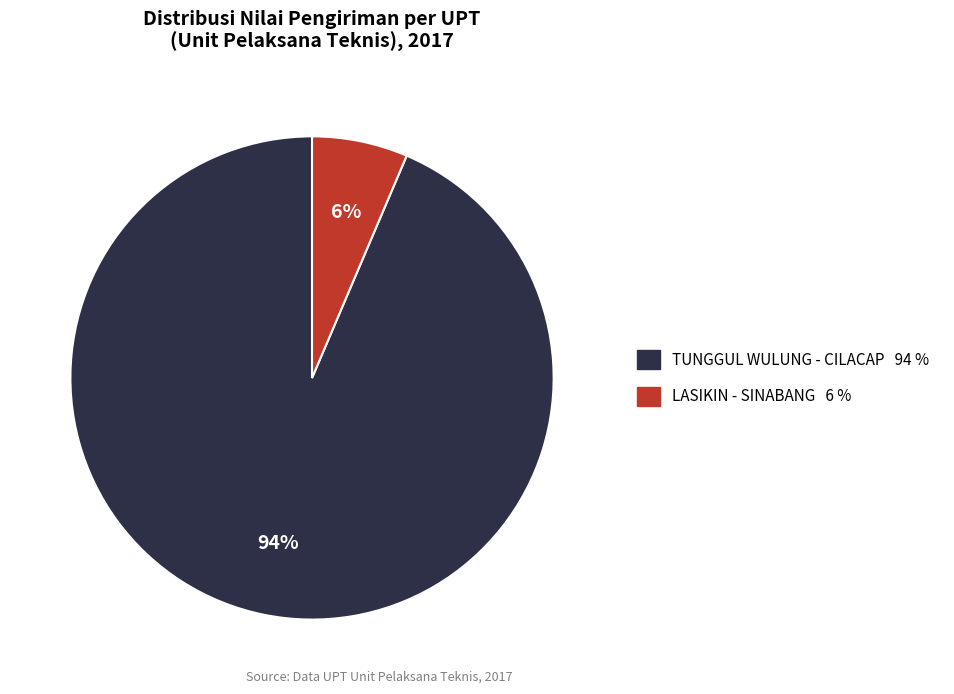

To the nearest percent, what is the average slice percentage?

50%